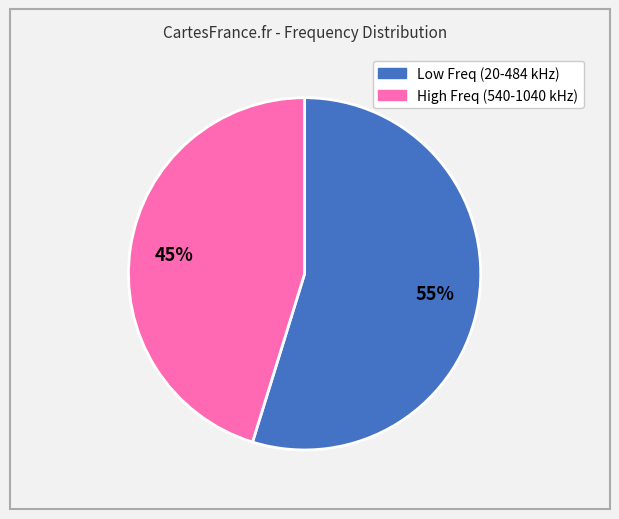

Does any single category account for the majority?

Yes